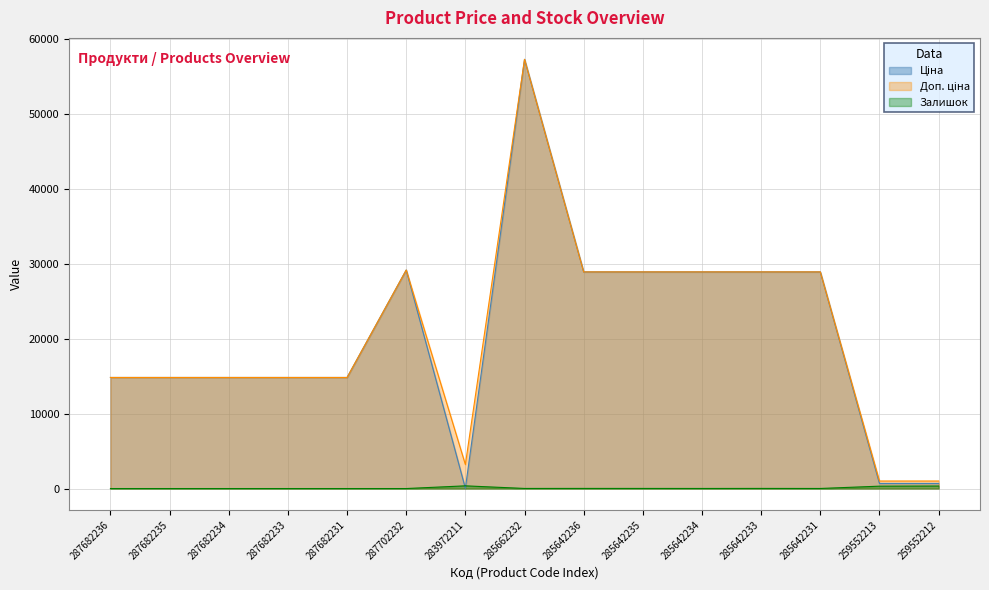

The value of Ціна at 259552212 is 679.8. True or false?

True